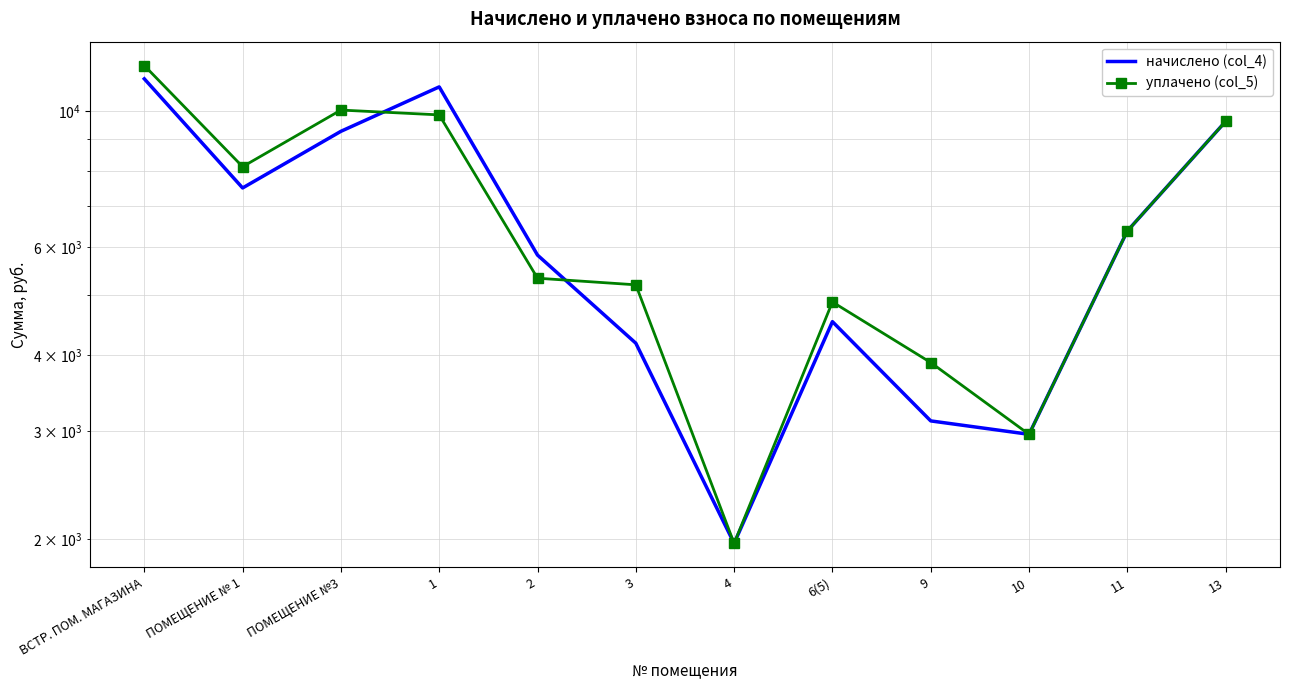

In уплачено (col_5), how many points are higher than both neighbors (excluding endpoints)?

2